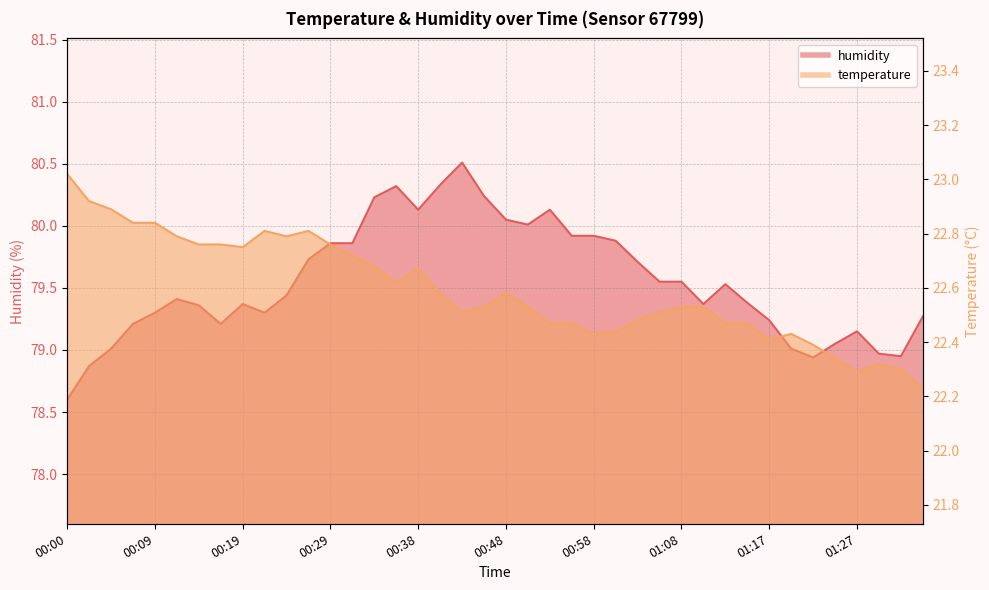

What position from the right is 00:26?

29